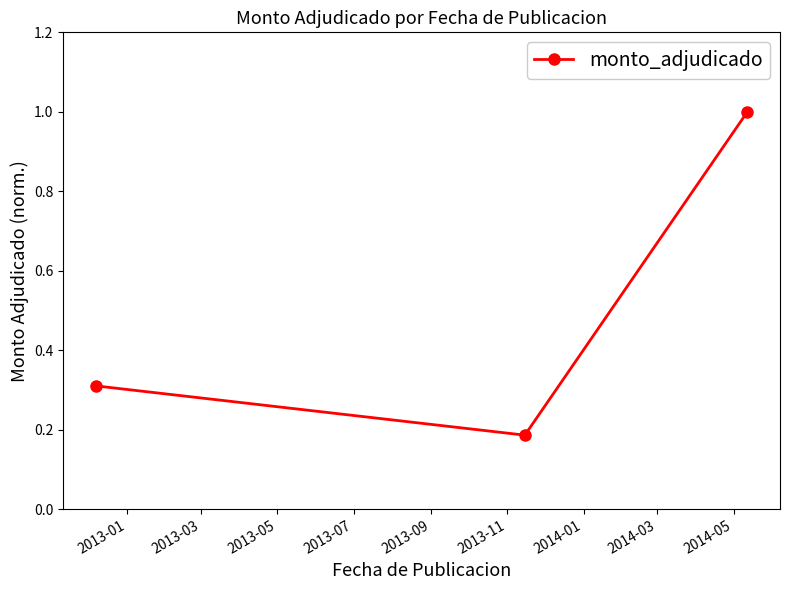

What is the value of the 1st point from the left?

0.3